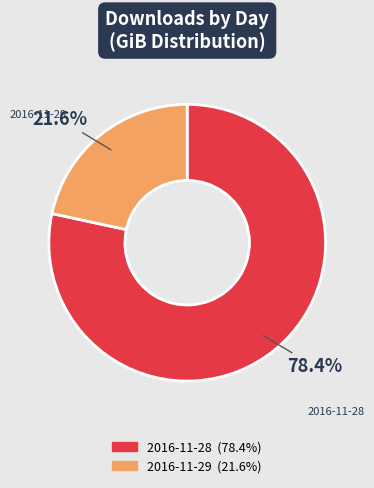

What is the smallest slice in the pie chart?

2016-11-29